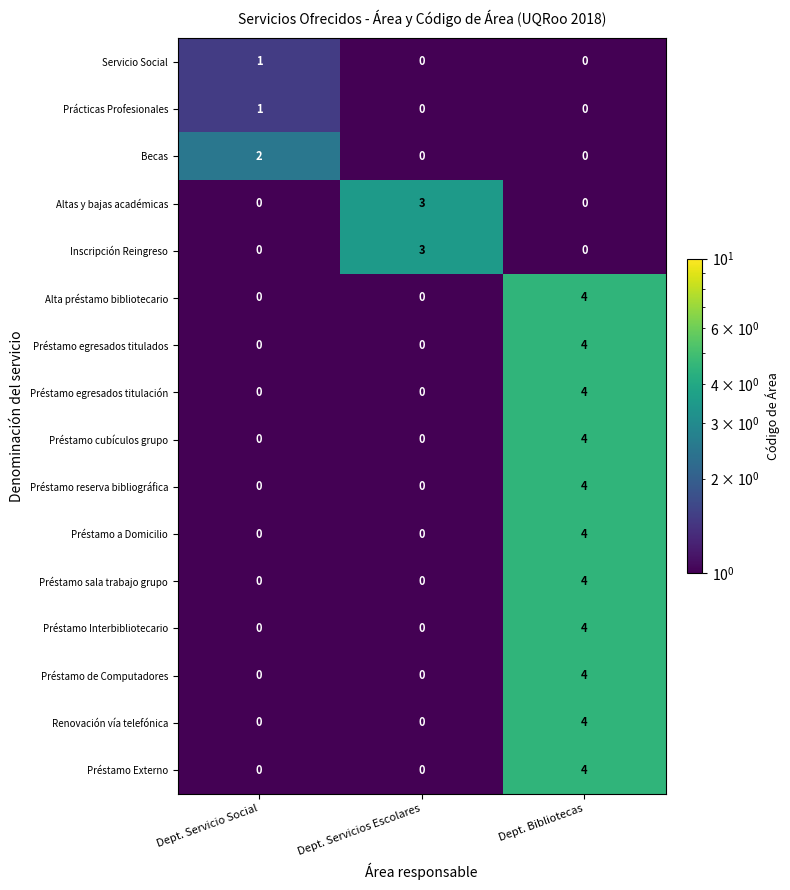

At which category is the sum across all series the highest?

Dept. Bibliotecas